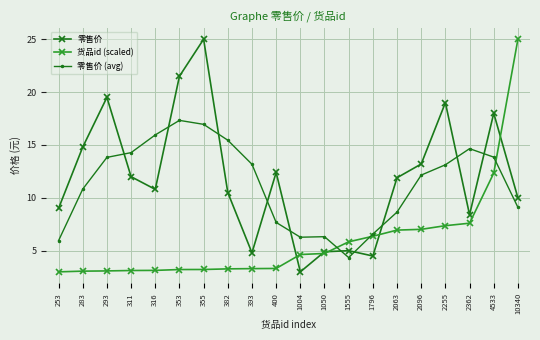

What is the difference between the 零售价 values at 2096 and 353?

8.3